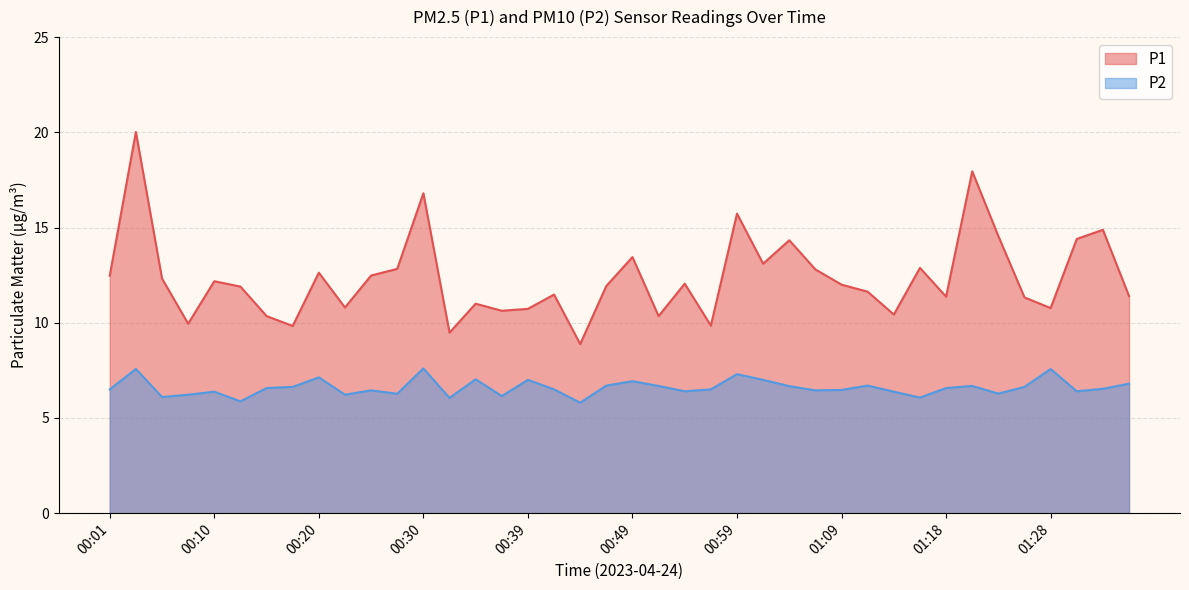

How many data points in P2 are above 6?

38